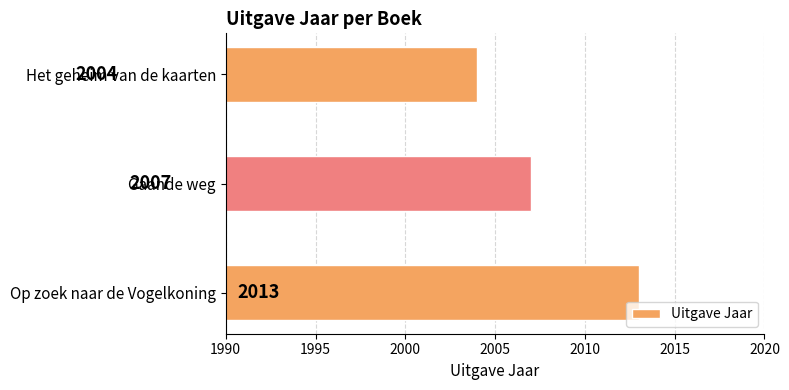

What is the average value?

2008